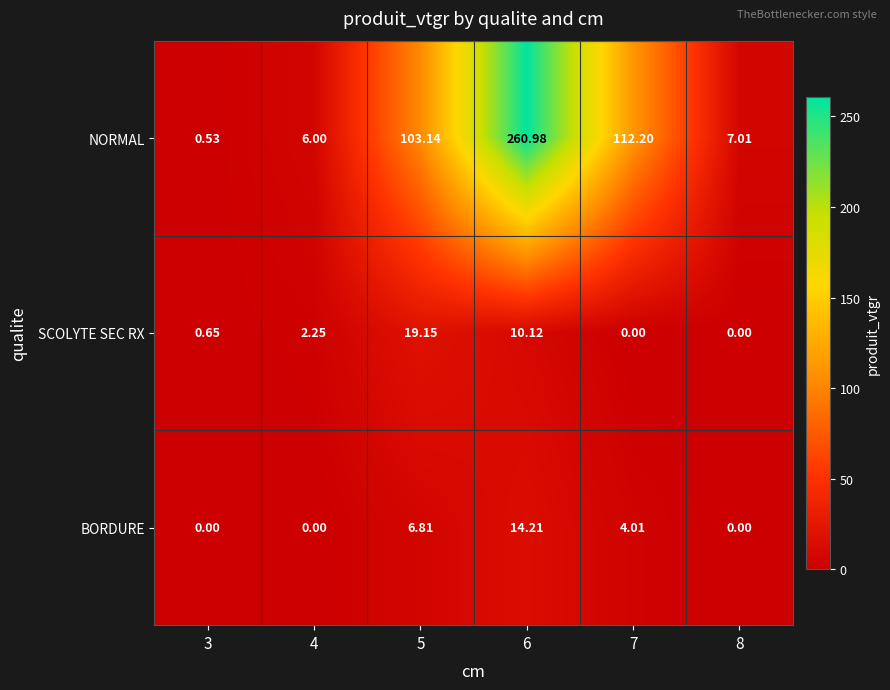

Rank the series by their maximum value, from highest to lowest.

NORMAL, SCOLYTE SEC RX, BORDURE